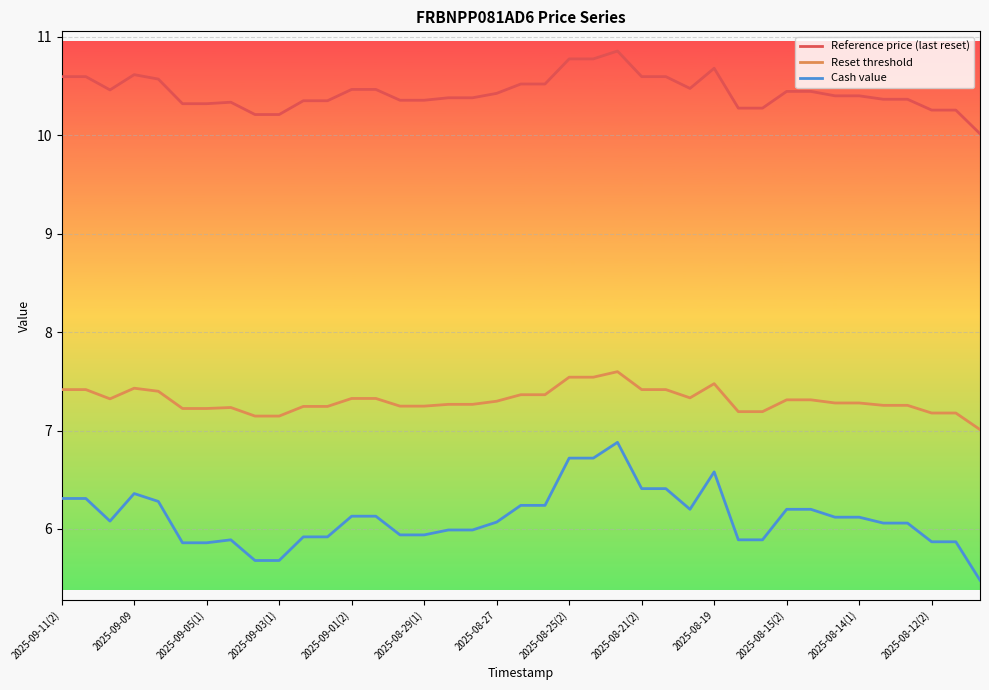

How many categories are shown in the chart?

39